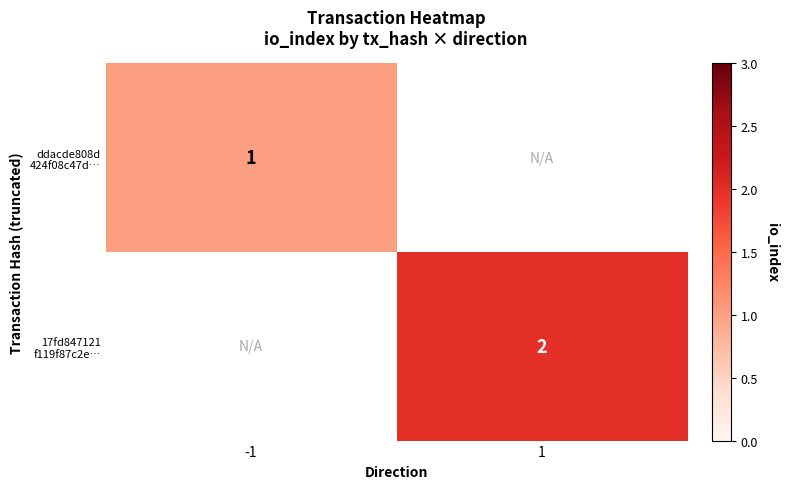

At how many categories does at least one series exceed 1?

1